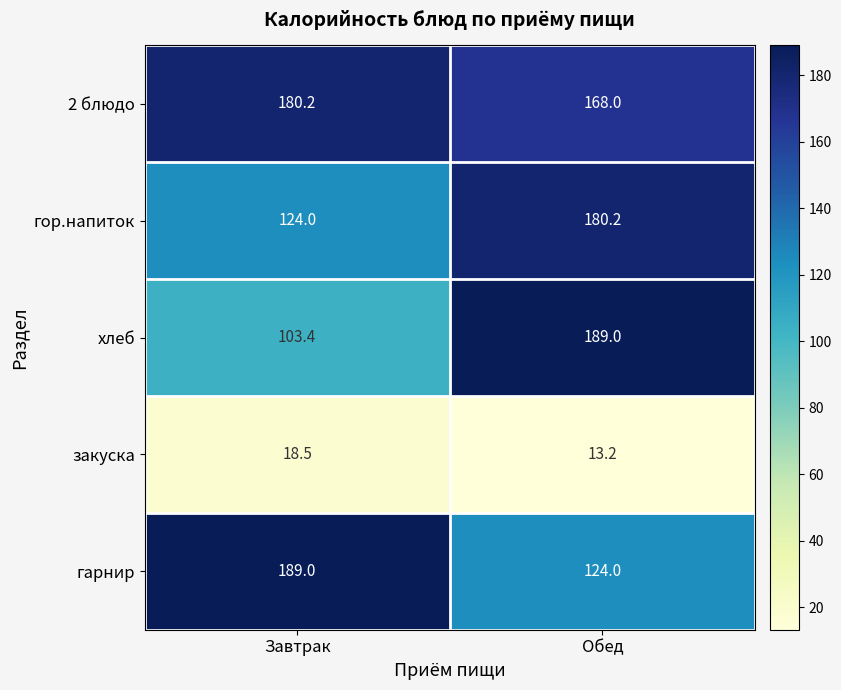

At which category does the chart reach its minimum across all series?

Обед